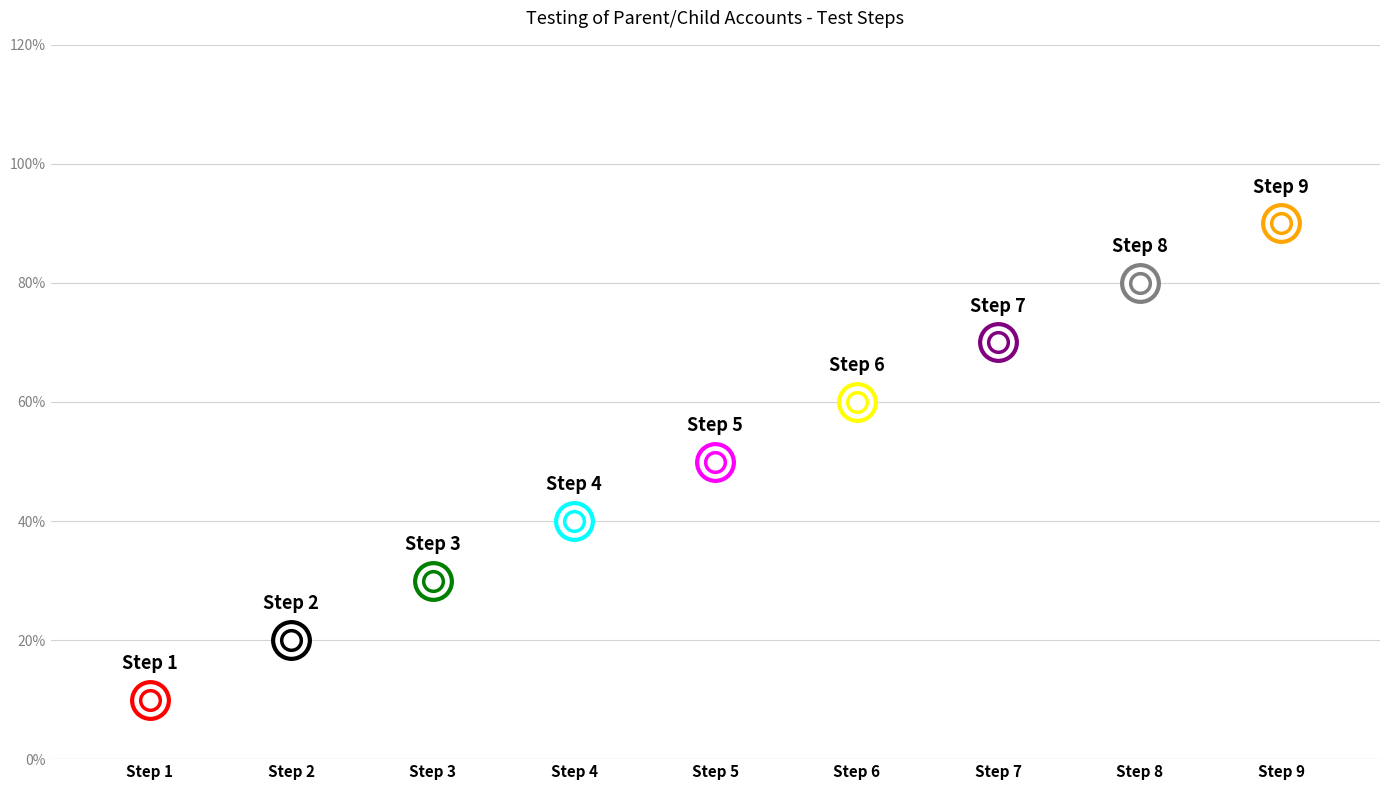

What is the ratio of the value at Step 7 to the value at Step 6?

1.2